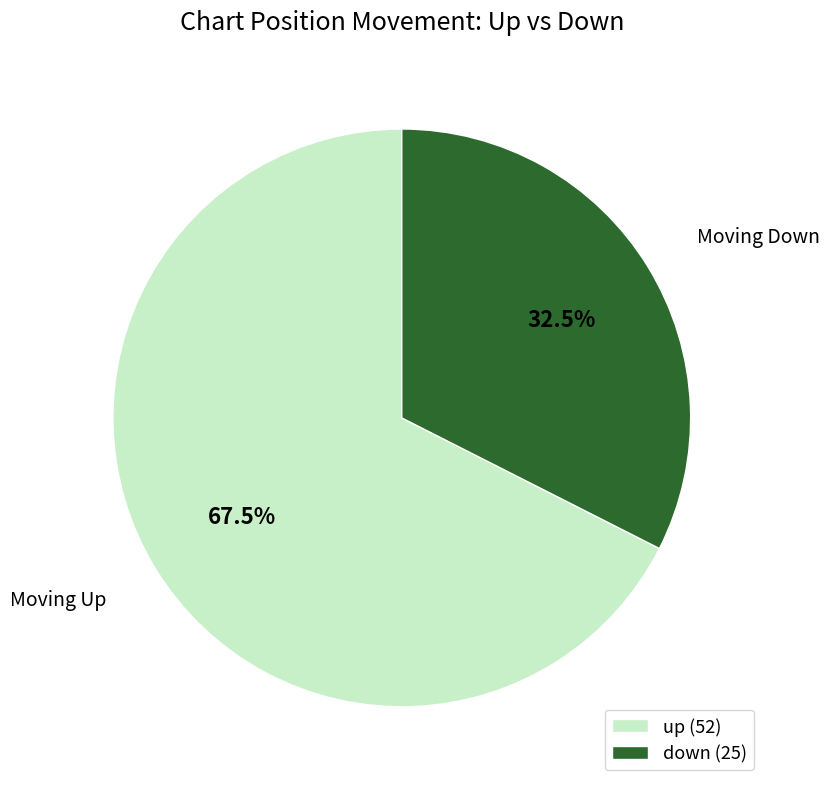

Which category accounts for the majority?

up